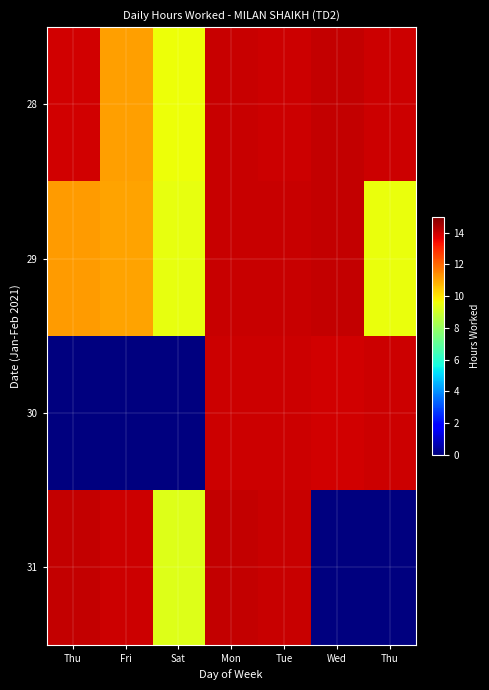

Which series changed the most between Wed and Thu?

29